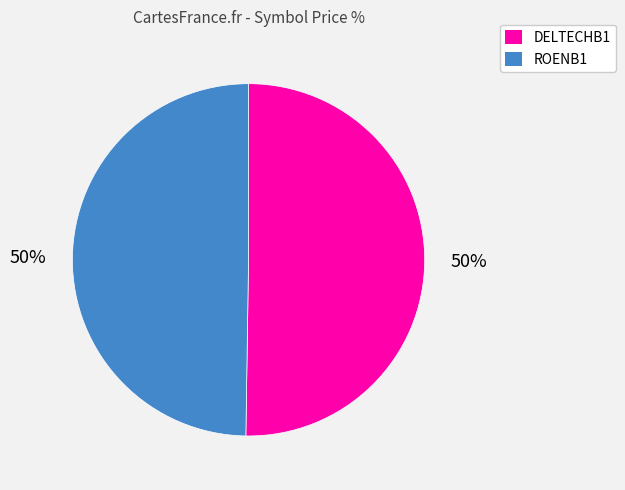

What is the ratio of the value at ROENB1 to the value at DELTECHB1?

1.0